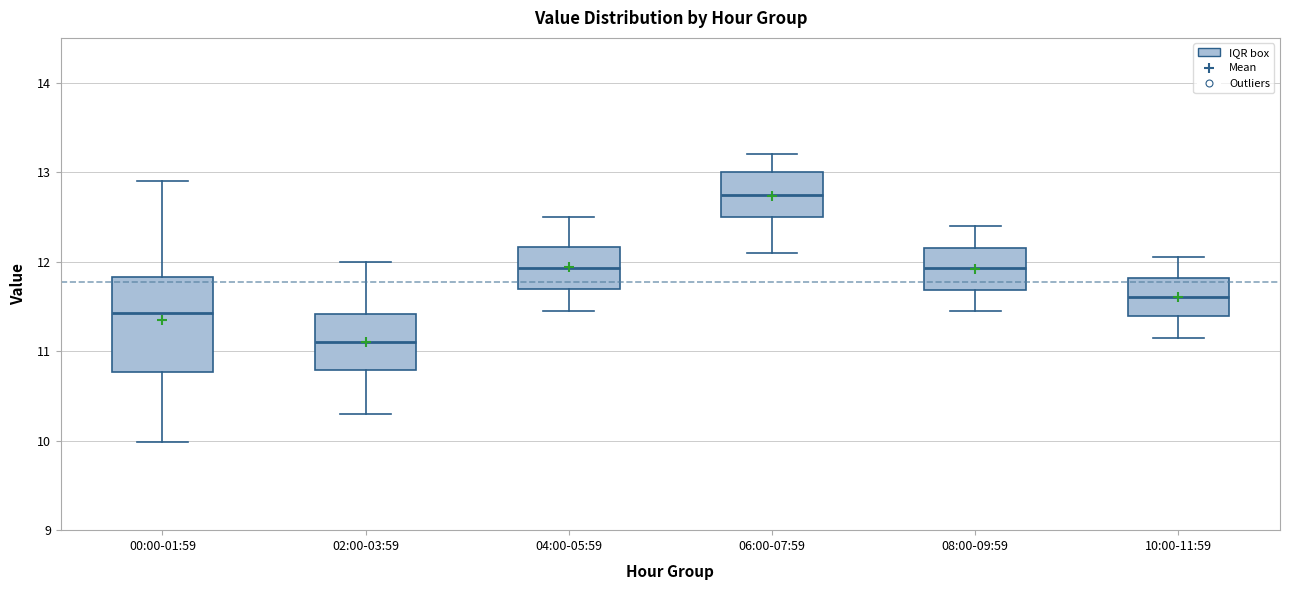

Reading left to right, read every box against the y-axis: the position of its median line, the range the box covers, and the ends of its whiskers. The values are not printed on the chart, so give them approximately, as read against the axis.

00:00-01:59: median 11.4, box 10.8 to 11.8, whiskers 10.0 to 12.9
02:00-03:59: median 11.1, box 10.8 to 11.4, whiskers 10.3 to 12.0
04:00-05:59: median 11.9, box 11.7 to 12.2, whiskers 11.5 to 12.5
06:00-07:59: median 12.8, box 12.5 to 13.0, whiskers 12.1 to 13.2
08:00-09:59: median 11.9, box 11.7 to 12.2, whiskers 11.5 to 12.4
10:00-11:59: median 11.6, box 11.4 to 11.8, whiskers 11.2 to 12.1